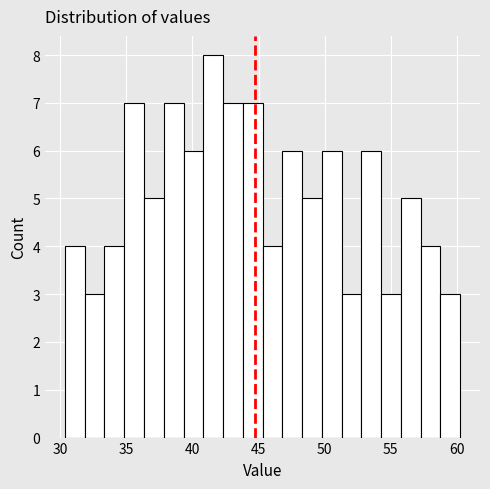

Read against the x-axis, roughly where is the centre of the tallest bar?

41.5